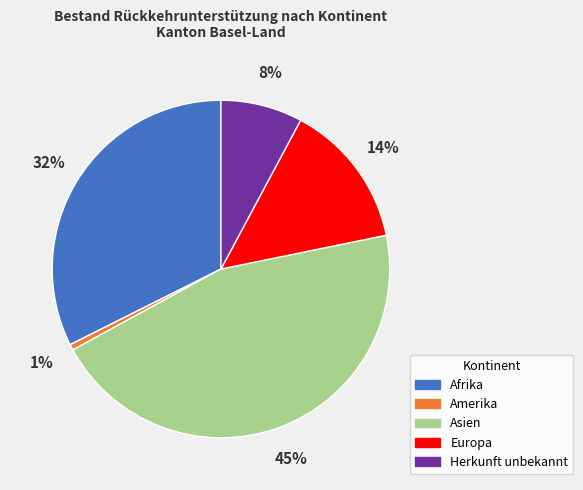

Which category has the biggest portion of the pie?

Asien